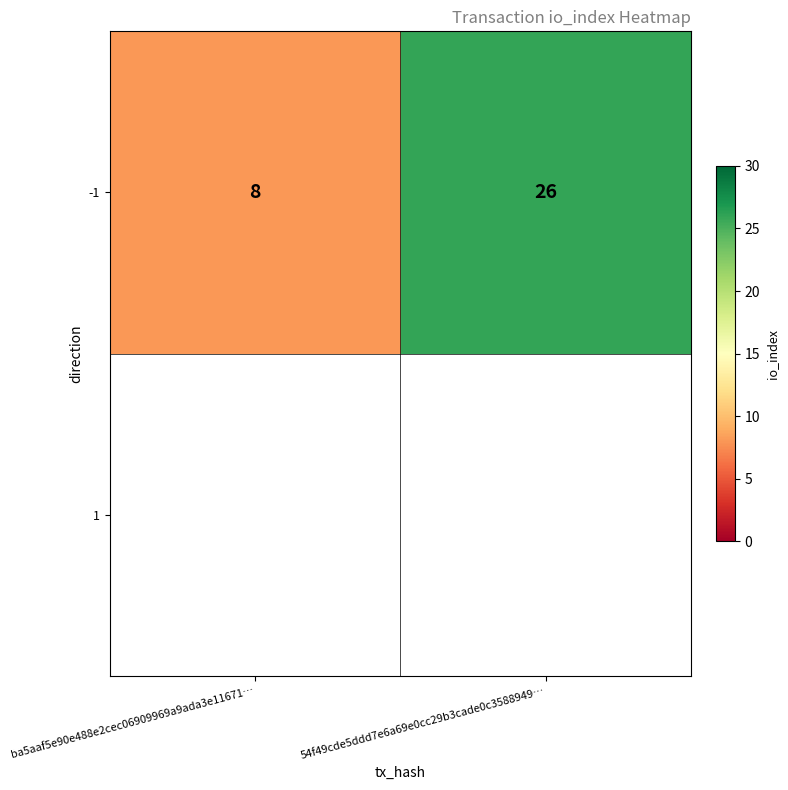

Reading right to left, extract all data points from this chart.

54f49cde5ddd7e6a69e0cc29b3cade0c3588949…=26	ba5aaf5e90e488e2cec06909969a9ada3e11671…=8